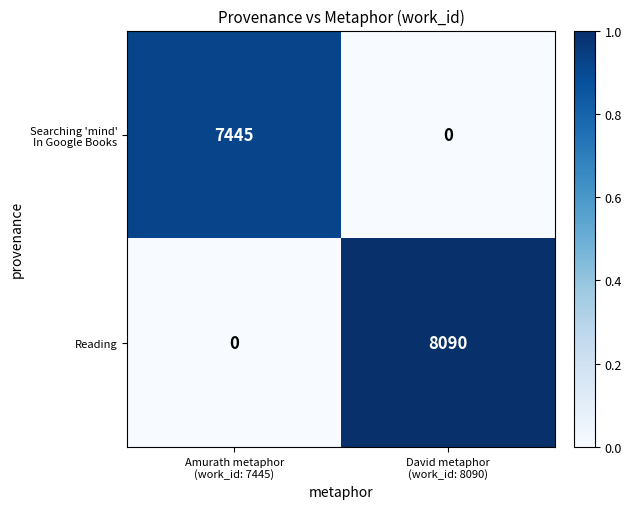

Which series has the largest range (max minus min)?

Reading